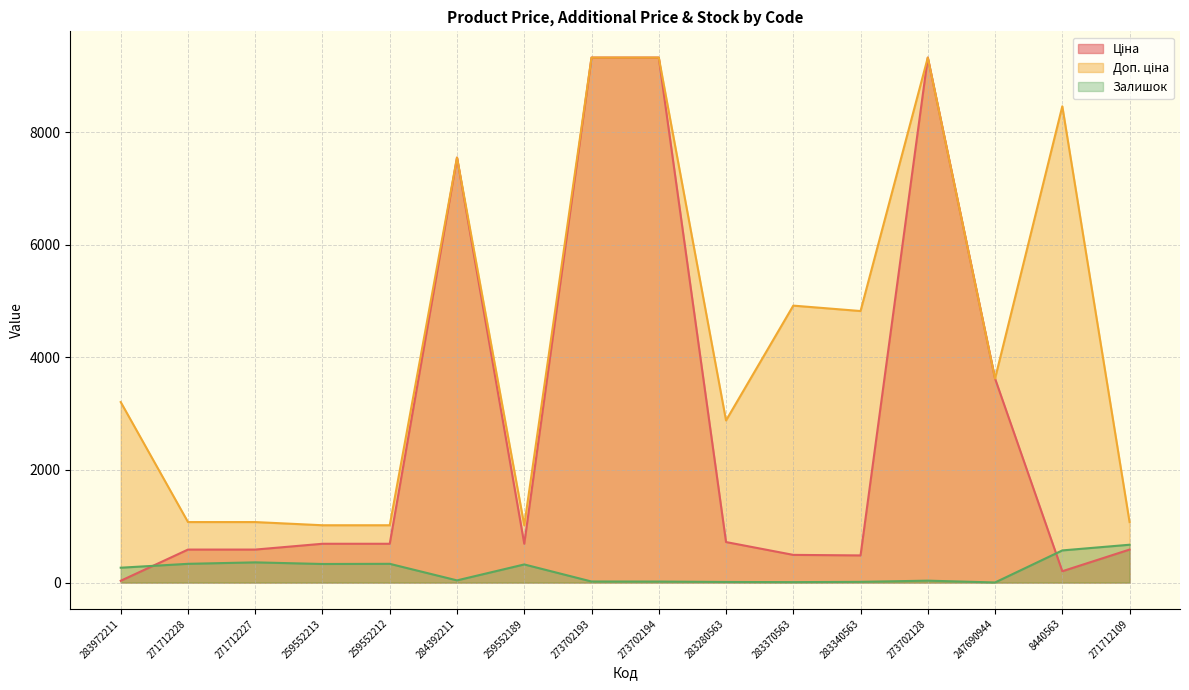

Which category has the lowest value in the Ціна series?

283972211